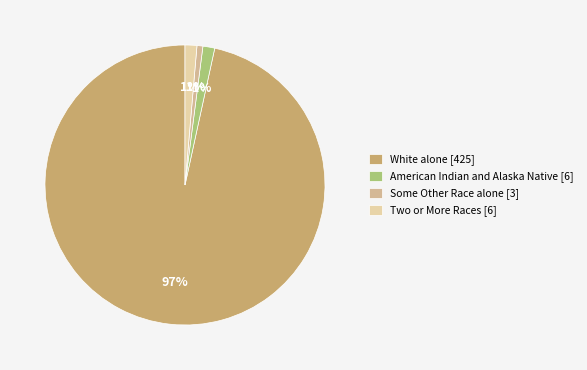

How many slices are in this pie chart?

4